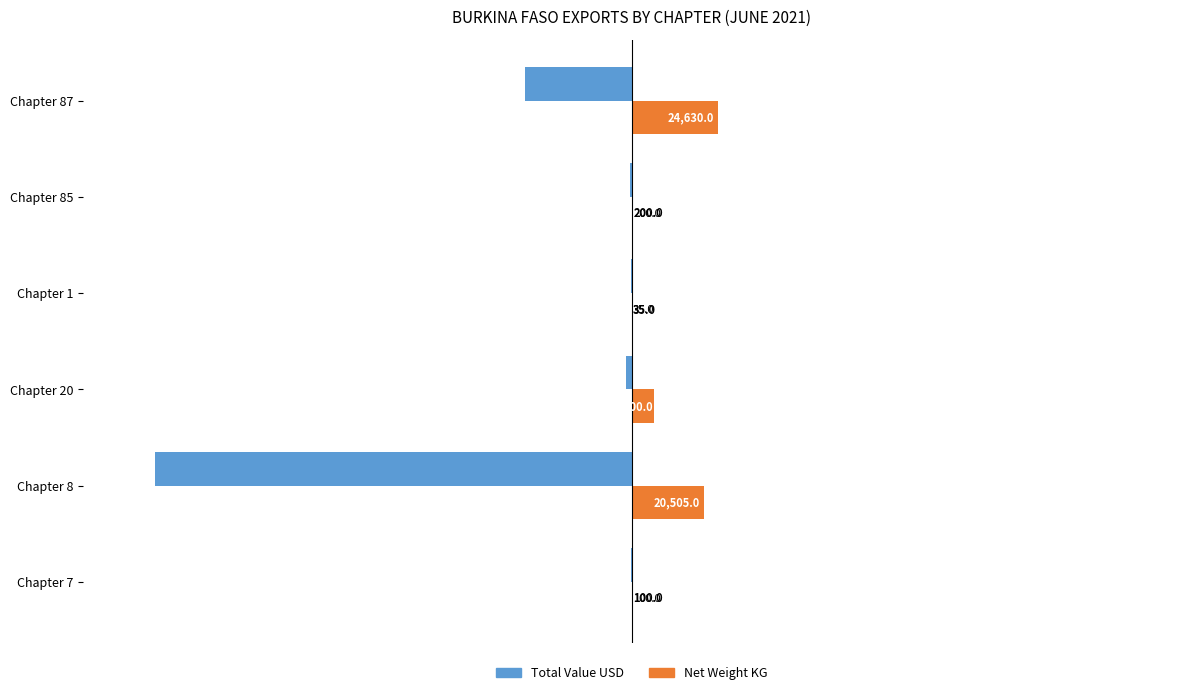

Is the value of Net Weight KG at Chapter 20 greater than the value of Total Value USD at Chapter 1?

Yes